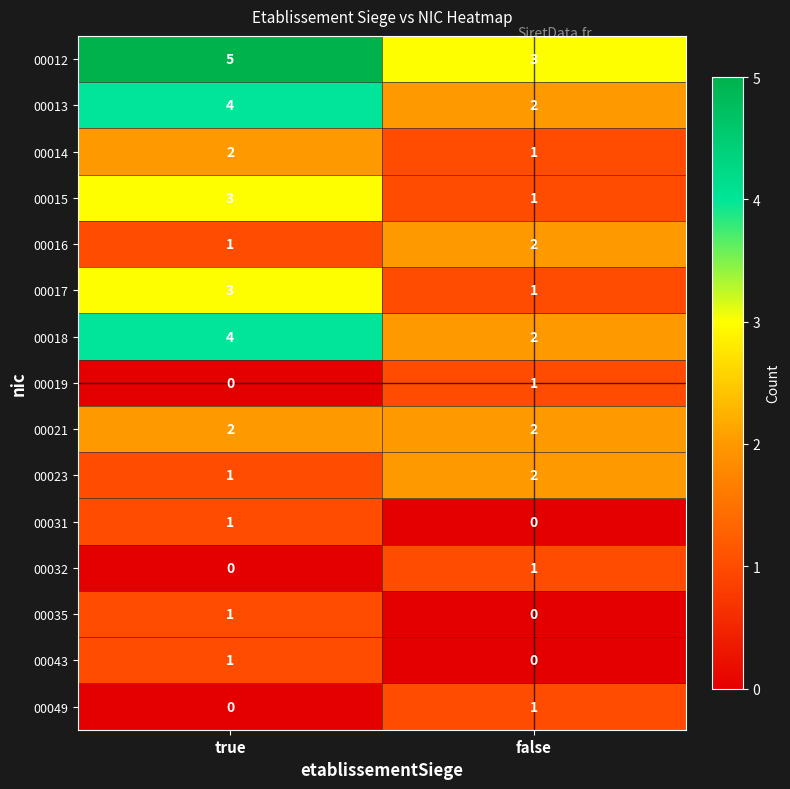

List the labels in order of 00012 value, smallest first.

false, true